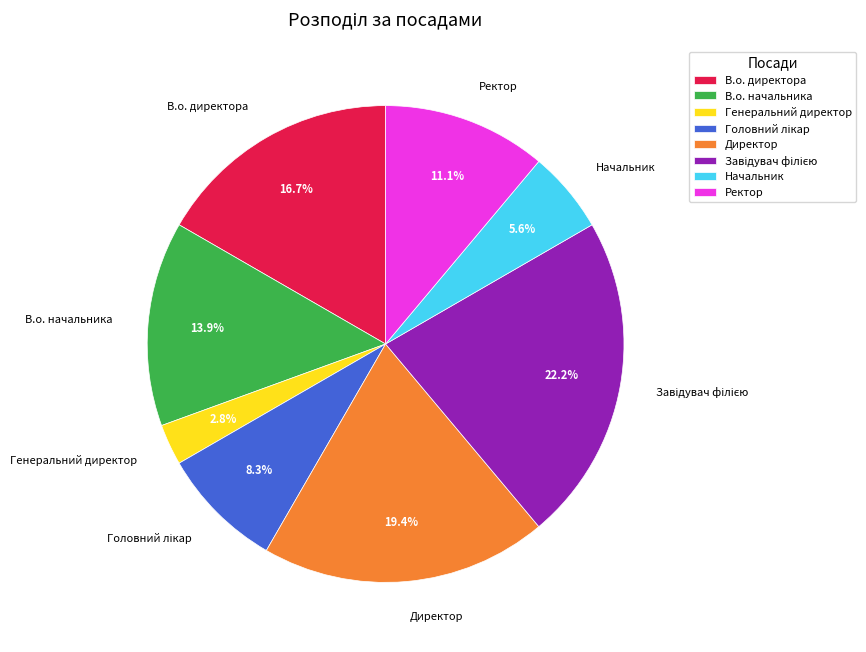

What percentage do Ректор and В.о. начальника together represent?

25.0%